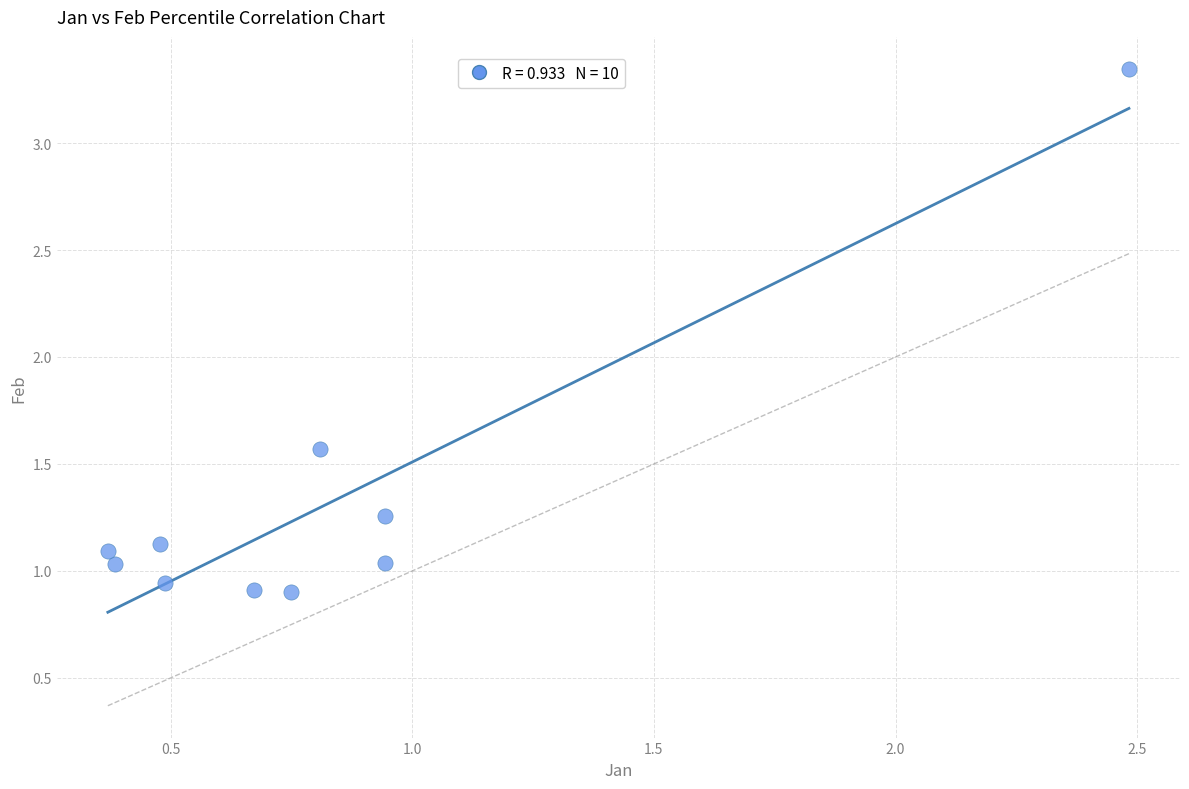

What is the range of X values (max minus min)?

2.1